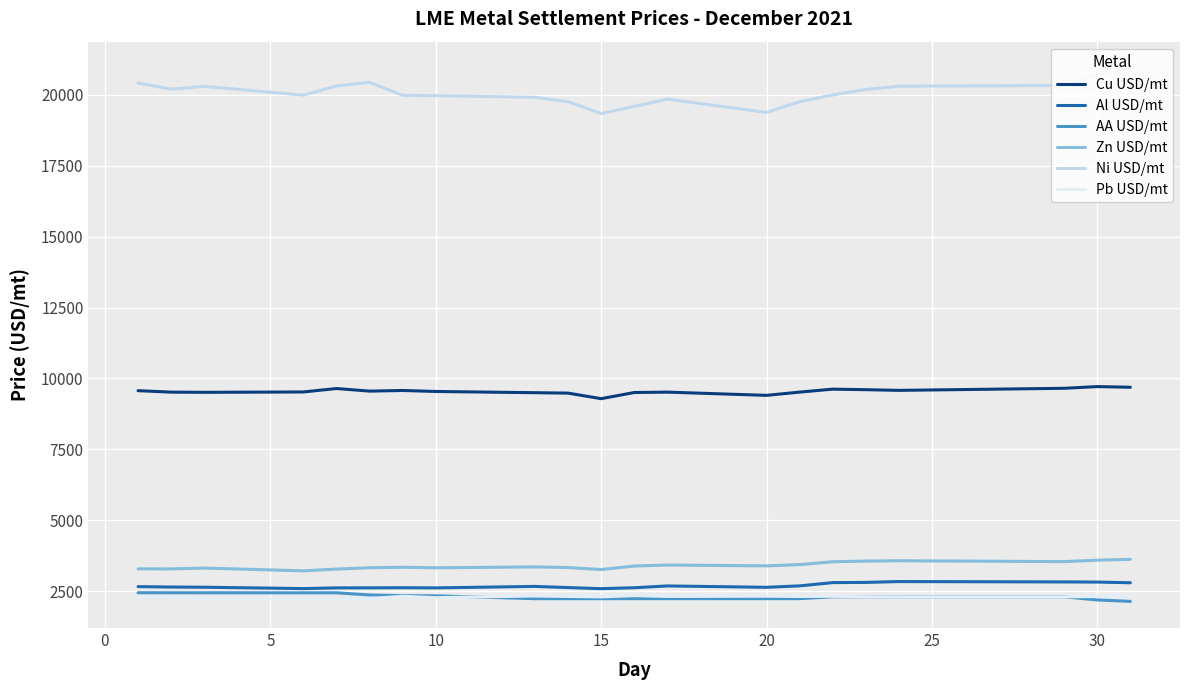

True or false: Ni USD/mt and Al USD/mt intersect in this chart.

False